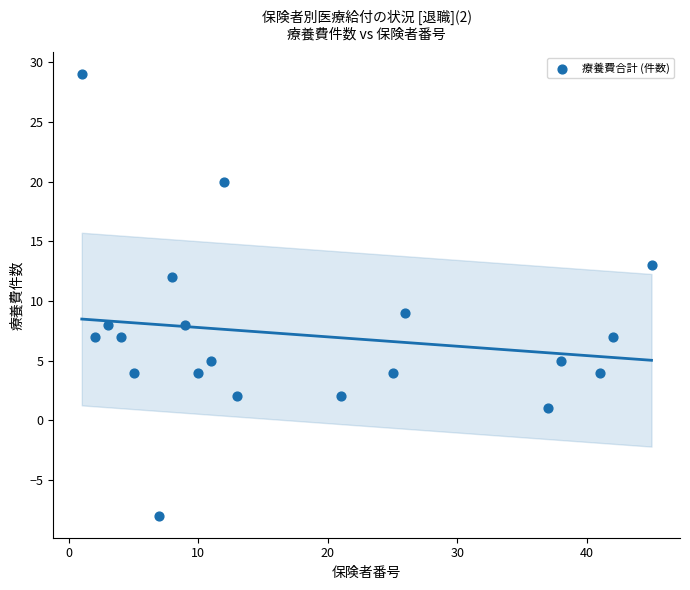

What Y value in the scatter plot is closest to 10?

9